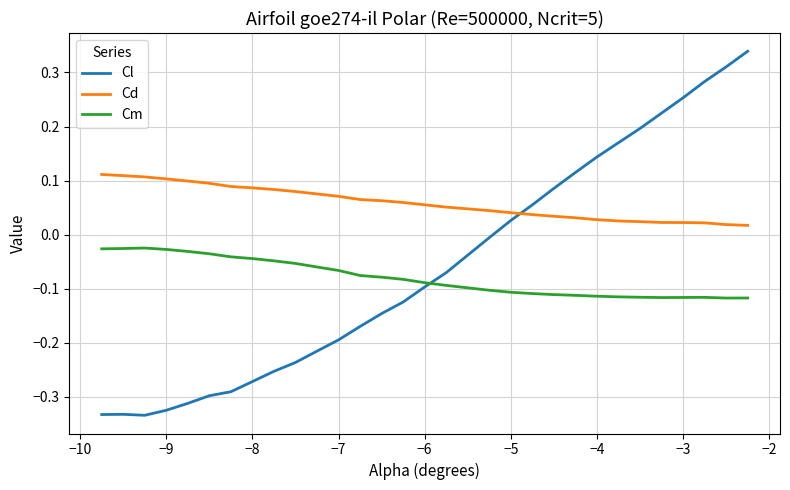

True or false: Cd and Cm cross at least once.

False